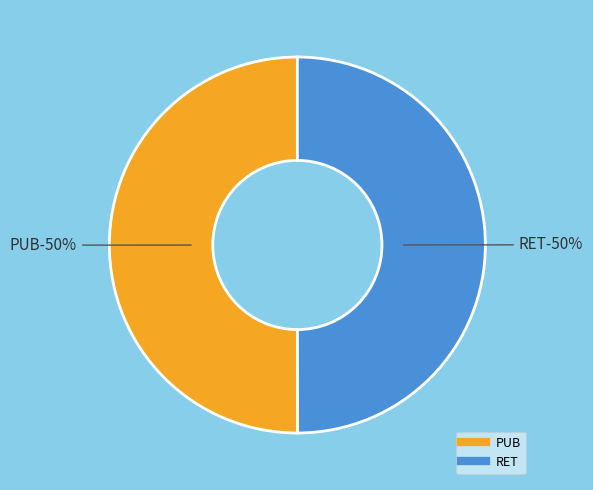

Do RET and PUB together represent more than half of the pie?

Yes